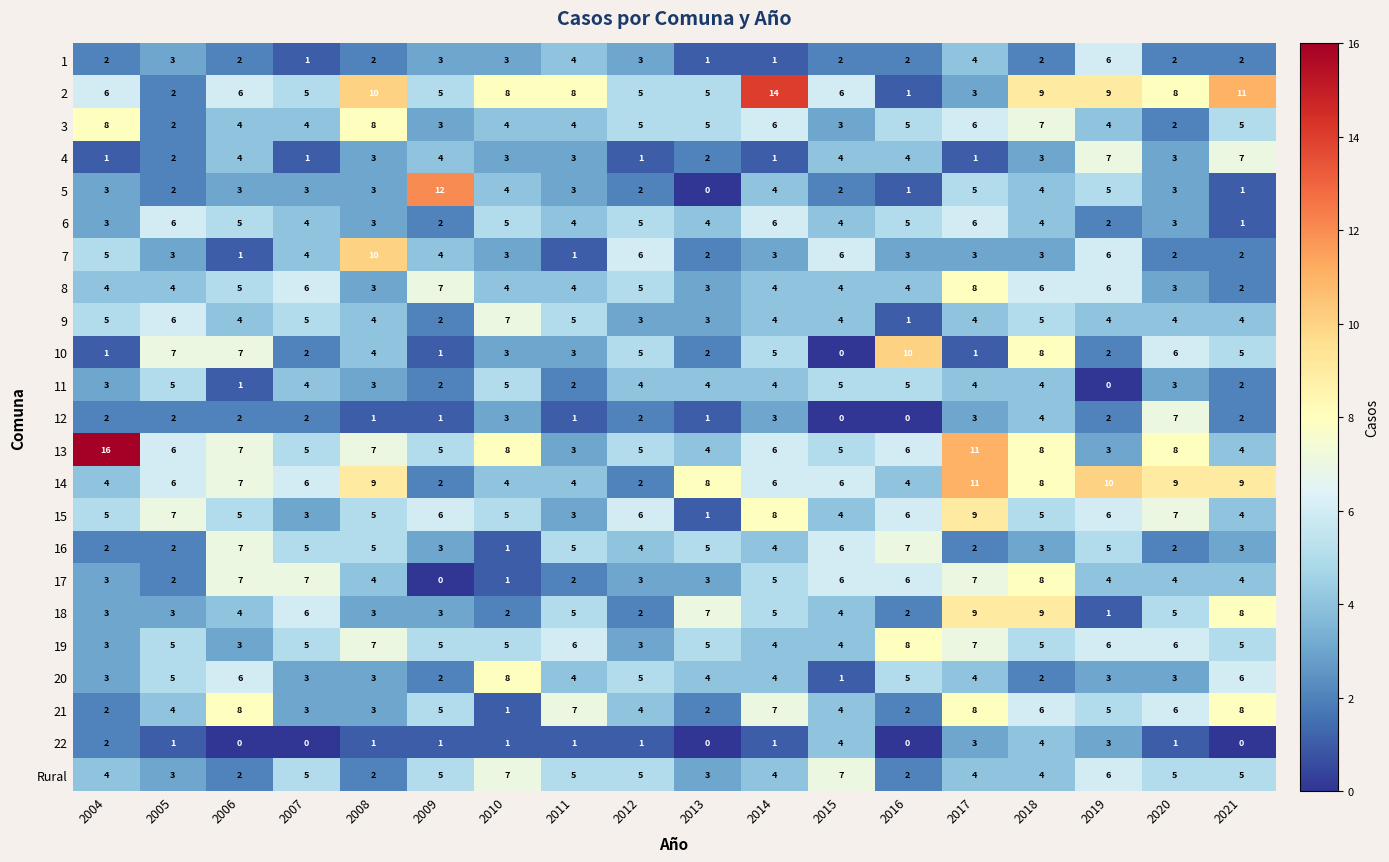

What value does the 7 series have at 2008?

10